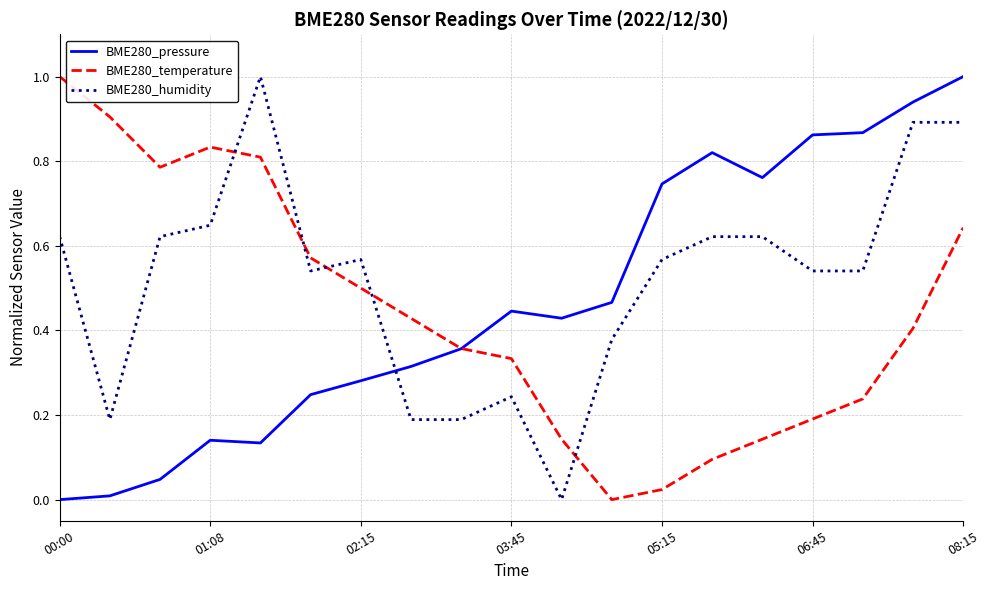

True or false: BME280_humidity and BME280_pressure cross at least once.

True